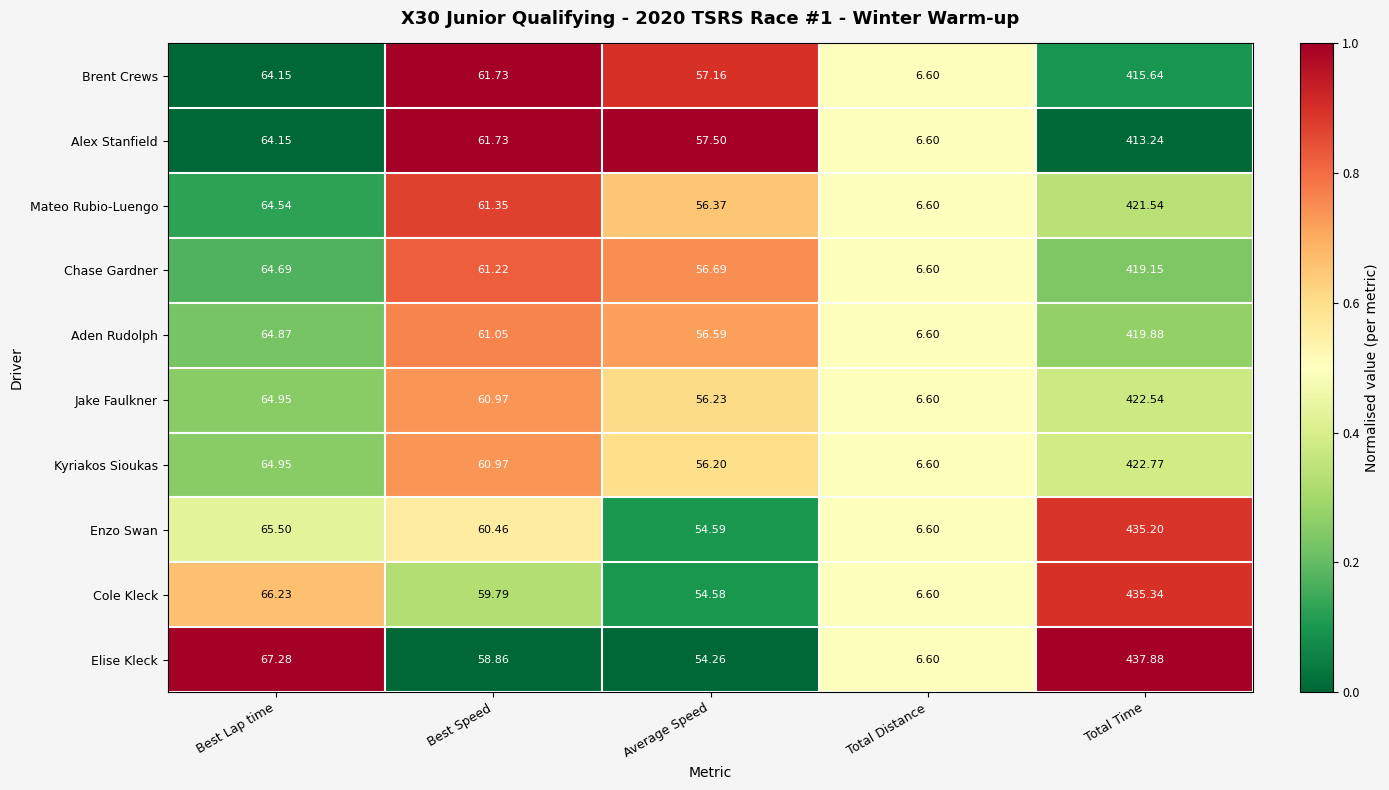

Rank the series by their maximum value, from lowest to highest.

Alex Stanfield, Brent Crews, Chase Gardner, Aden Rudolph, Mateo Rubio-Luengo, Jake Faulkner, Kyriakos Sioukas, Enzo Swan, Cole Kleck, Elise Kleck